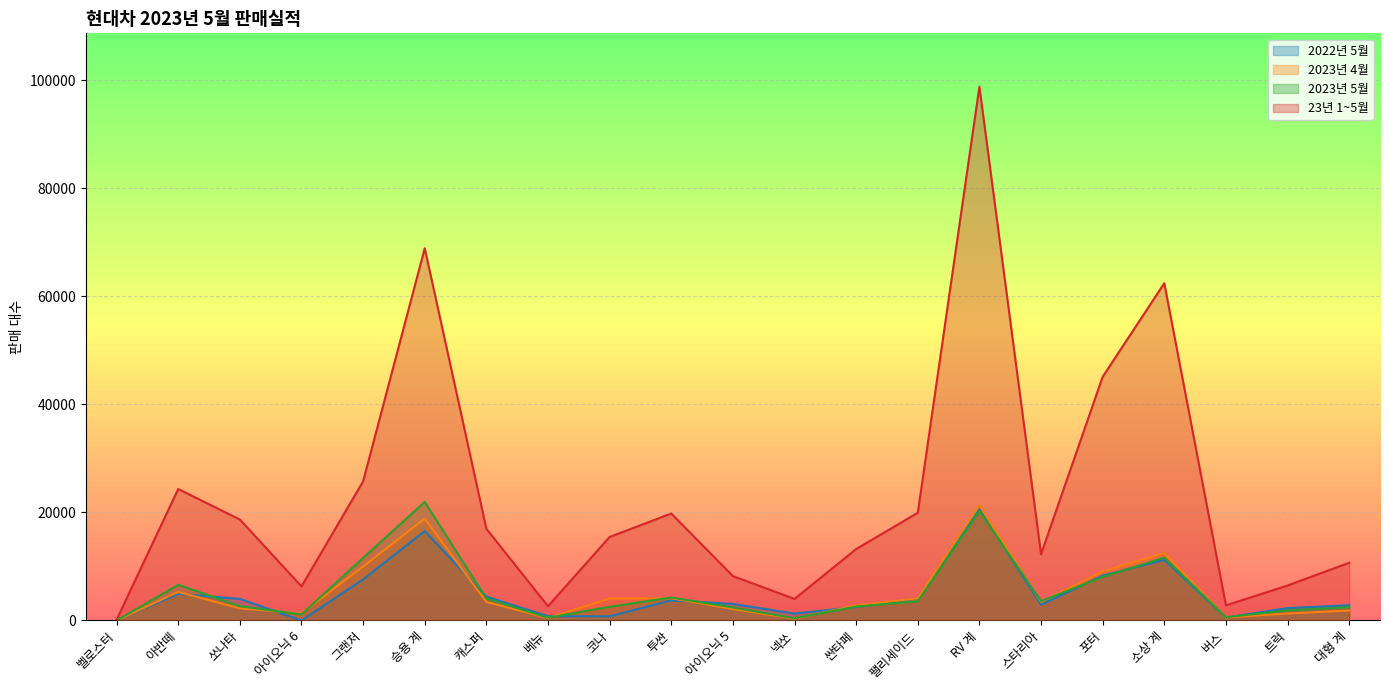

List the labels in order of 2023년 5월 value, largest first.

승용 계, RV 계, 소상 계, 그랜저, 포터, 아반떼, 투싼, 캐스퍼, 스타리아, 팰리세이드, 쏘나타, 싼타페, 코나, 대형 계, 아이오닉 5, 트럭, 아이오닉 6, 버스, 베뉴, 넥쏘, 벨로스터